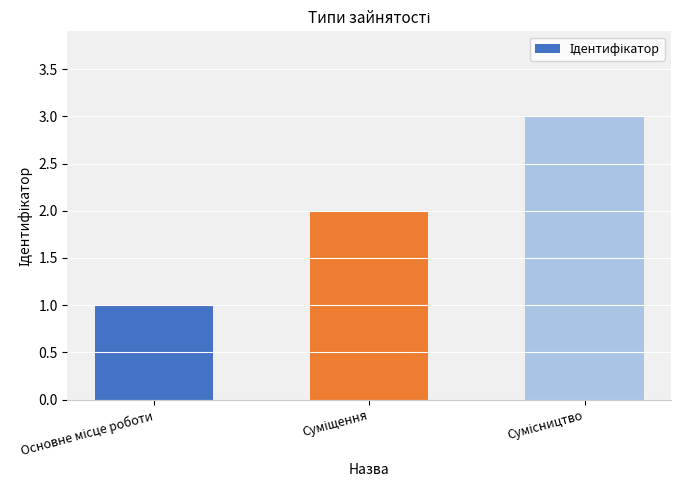

How many values are below 2?

1